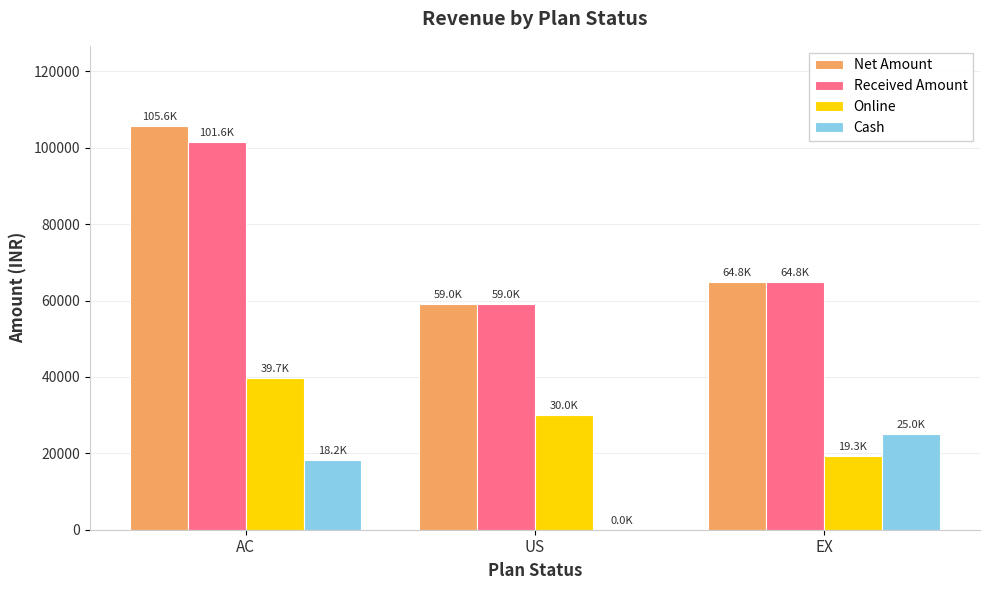

At which label does Cash reach its peak?

EX